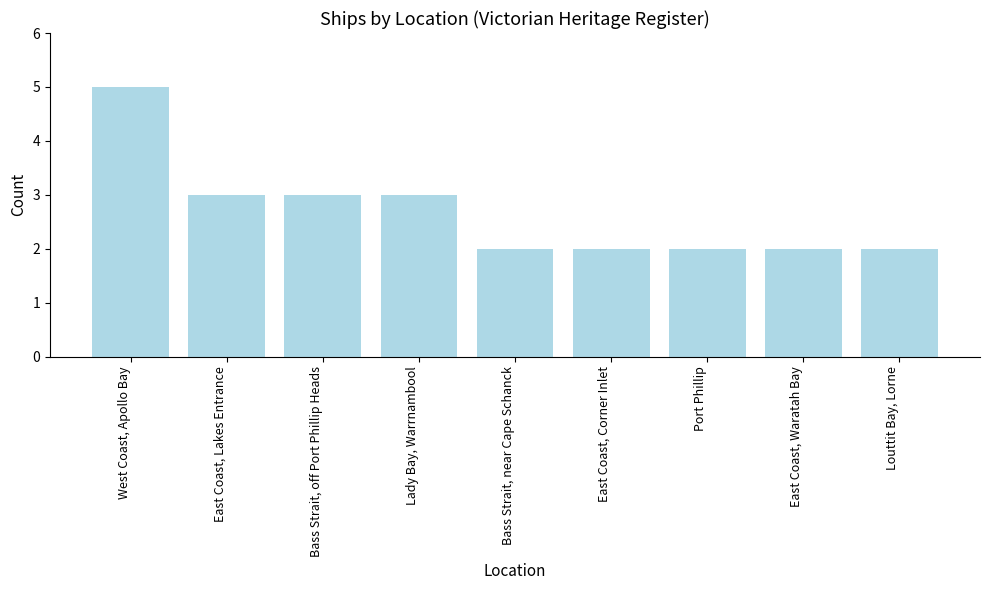

What is the value of the 6th bar from the left?

2